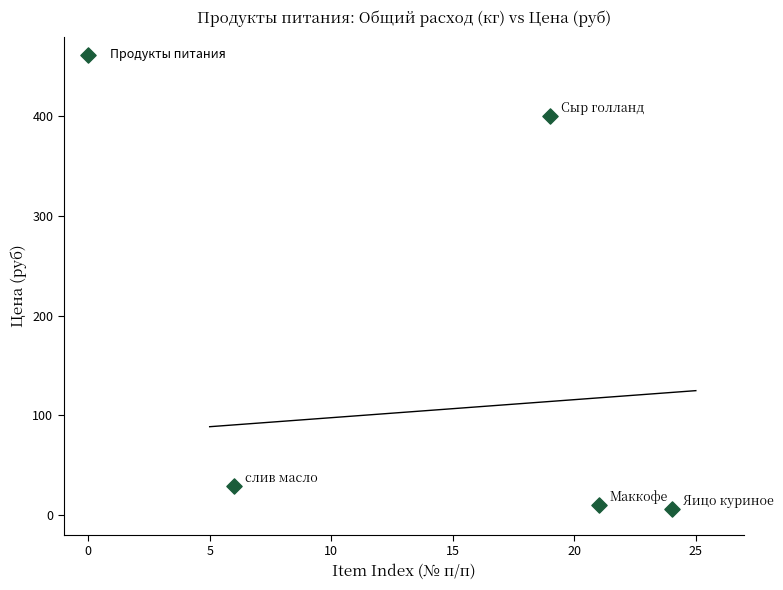

What Y value in the scatter plot is closest to 202?

28.6